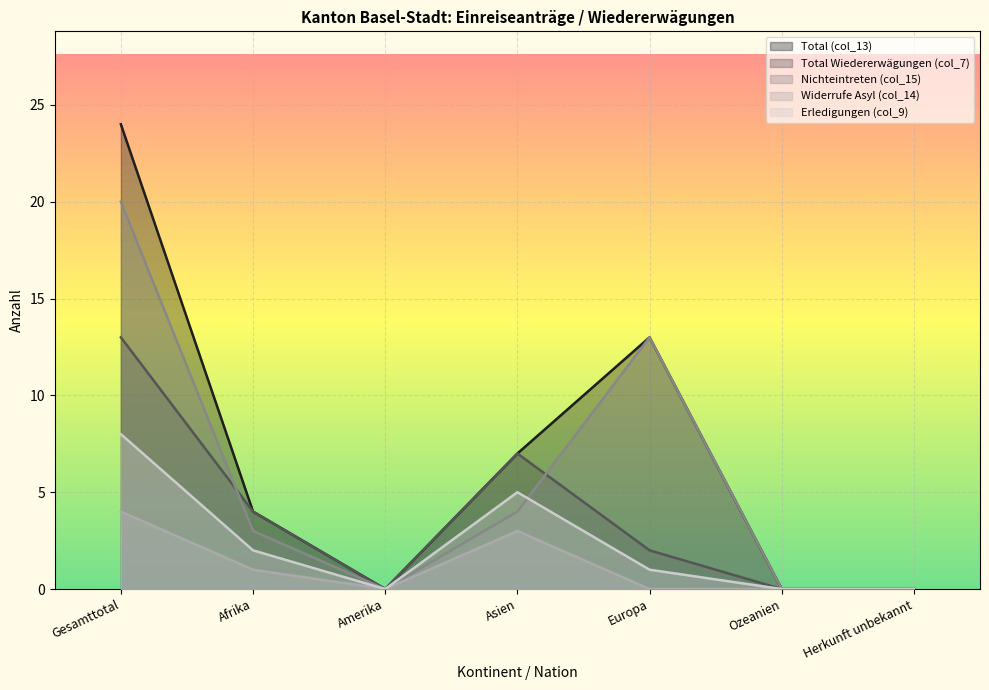

What is the difference between the maximum and minimum values in the Total Wiedererwägungen (col_7) series?

13